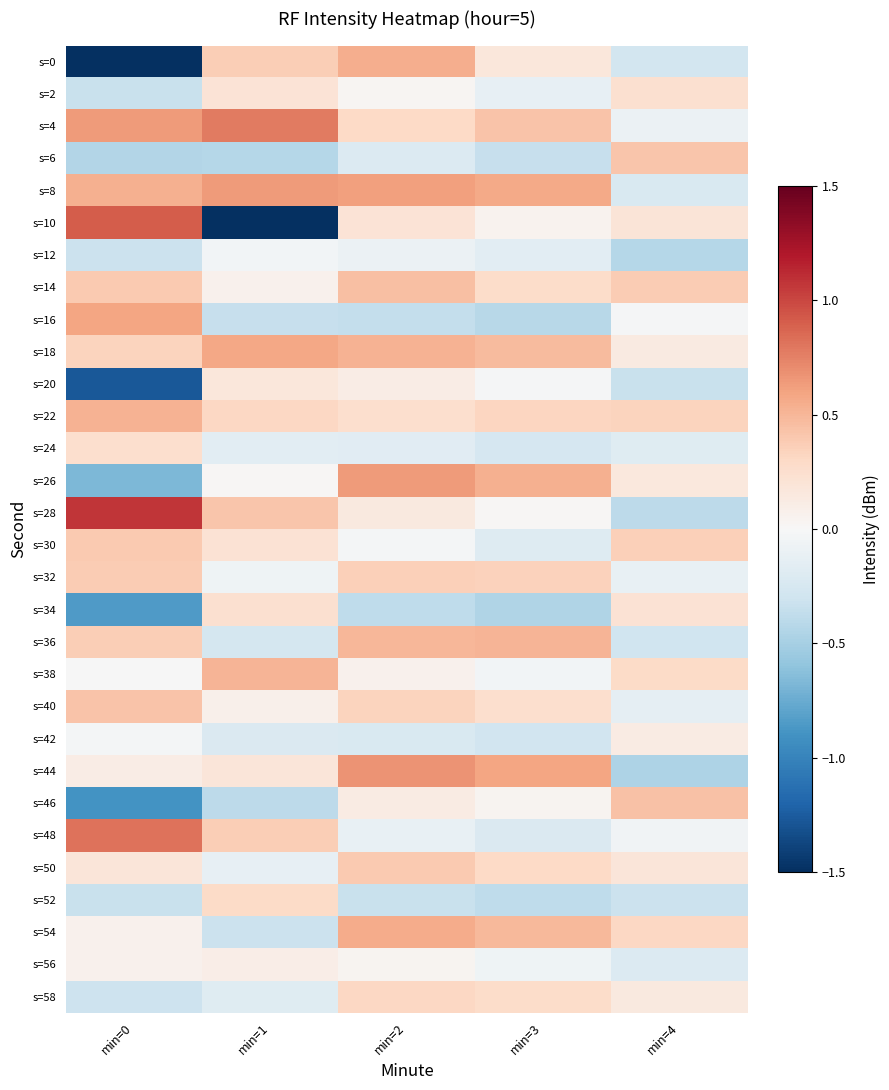

Reading left to right, list all the values displayed in this chart.

s=0: min=0=-10.9	min=1=0.4	min=2=0.6	min=3=0.2	min=4=-0.3
s=2: min=0=-0.3	min=1=0.2	min=2=0.0	min=3=-0.1	min=4=0.2
s=4: min=0=0.6	min=1=0.8	min=2=0.3	min=3=0.4	min=4=-0.1
s=6: min=0=-0.4	min=1=-0.4	min=2=-0.2	min=3=-0.3	min=4=0.4
s=8: min=0=0.5	min=1=0.6	min=2=0.6	min=3=0.6	min=4=-0.2
s=10: min=0=0.9	min=1=-3.1	min=2=0.2	min=3=0.0	min=4=0.2
s=12: min=0=-0.3	min=1=-0.0	min=2=-0.1	min=3=-0.2	min=4=-0.4
s=14: min=0=0.4	min=1=0.1	min=2=0.5	min=3=0.3	min=4=0.4
s=16: min=0=0.6	min=1=-0.3	min=2=-0.4	min=3=-0.4	min=4=-0.0
s=18: min=0=0.3	min=1=0.6	min=2=0.5	min=3=0.5	min=4=0.1
s=20: min=0=-1.3	min=1=0.2	min=2=0.1	min=3=-0.0	min=4=-0.3
s=22: min=0=0.5	min=1=0.3	min=2=0.3	min=3=0.3	min=4=0.3
s=24: min=0=0.3	min=1=-0.2	min=2=-0.2	min=3=-0.2	min=4=-0.2
s=26: min=0=-0.7	min=1=0.0	min=2=0.6	min=3=0.5	min=4=0.2
s=28: min=0=1.1	min=1=0.4	min=2=0.1	min=3=0.0	min=4=-0.4
s=30: min=0=0.4	min=1=0.2	min=2=-0.0	min=3=-0.2	min=4=0.4
s=32: min=0=0.4	min=1=-0.1	min=2=0.4	min=3=0.3	min=4=-0.1
s=34: min=0=-0.9	min=1=0.2	min=2=-0.4	min=3=-0.5	min=4=0.2
s=36: min=0=0.4	min=1=-0.3	min=2=0.5	min=3=0.5	min=4=-0.3
s=38: min=0=-0.0	min=1=0.5	min=2=0.1	min=3=-0.0	min=4=0.3
s=40: min=0=0.4	min=1=0.1	min=2=0.3	min=3=0.3	min=4=-0.1
s=42: min=0=-0.0	min=1=-0.2	min=2=-0.2	min=3=-0.3	min=4=0.1
s=44: min=0=0.1	min=1=0.2	min=2=0.7	min=3=0.6	min=4=-0.5
s=46: min=0=-0.9	min=1=-0.4	min=2=0.1	min=3=0.0	min=4=0.4
s=48: min=0=0.8	min=1=0.4	min=2=-0.1	min=3=-0.2	min=4=-0.1
s=50: min=0=0.2	min=1=-0.1	min=2=0.4	min=3=0.3	min=4=0.2
s=52: min=0=-0.3	min=1=0.3	min=2=-0.3	min=3=-0.4	min=4=-0.3
s=54: min=0=0.1	min=1=-0.3	min=2=0.6	min=3=0.5	min=4=0.3
s=56: min=0=0.1	min=1=0.1	min=2=0.0	min=3=-0.1	min=4=-0.2
s=58: min=0=-0.3	min=1=-0.2	min=2=0.3	min=3=0.3	min=4=0.1